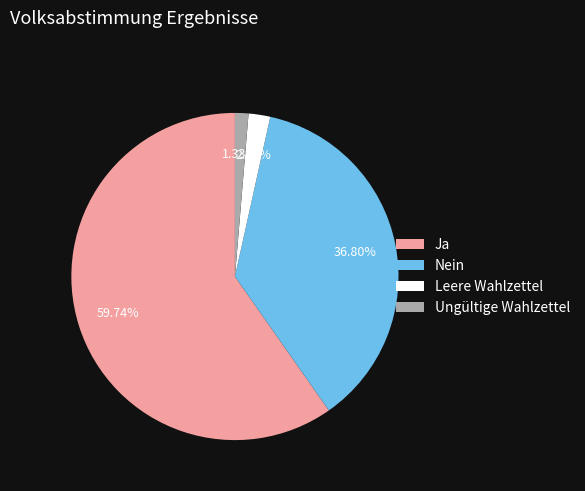

To the nearest percent, what percentage of the pie is Leere Wahlzettel?

2%